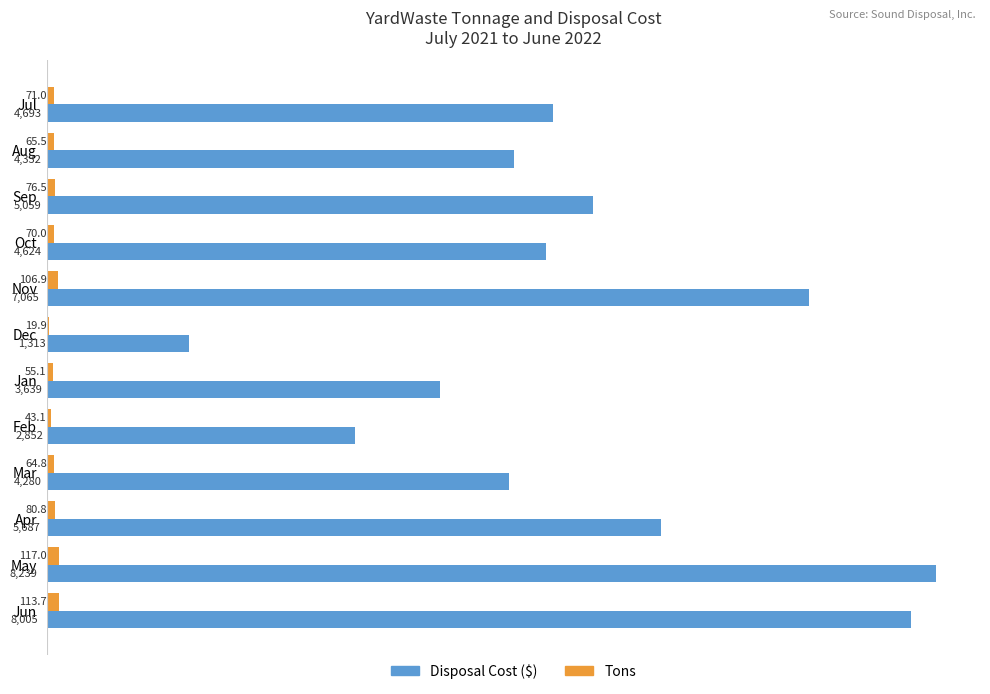

Which category has the highest value across all series?

May